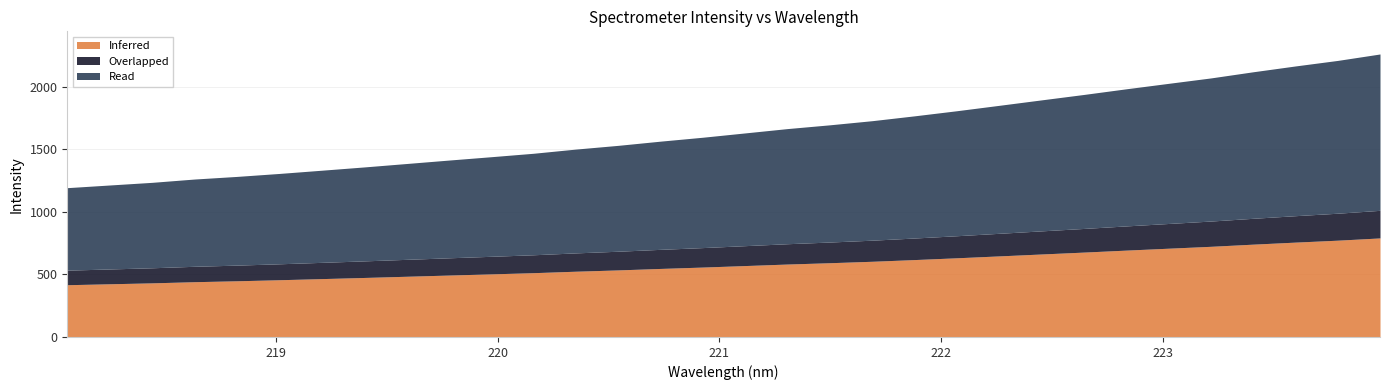

At which label does the data first exceed 1629?

221.1174